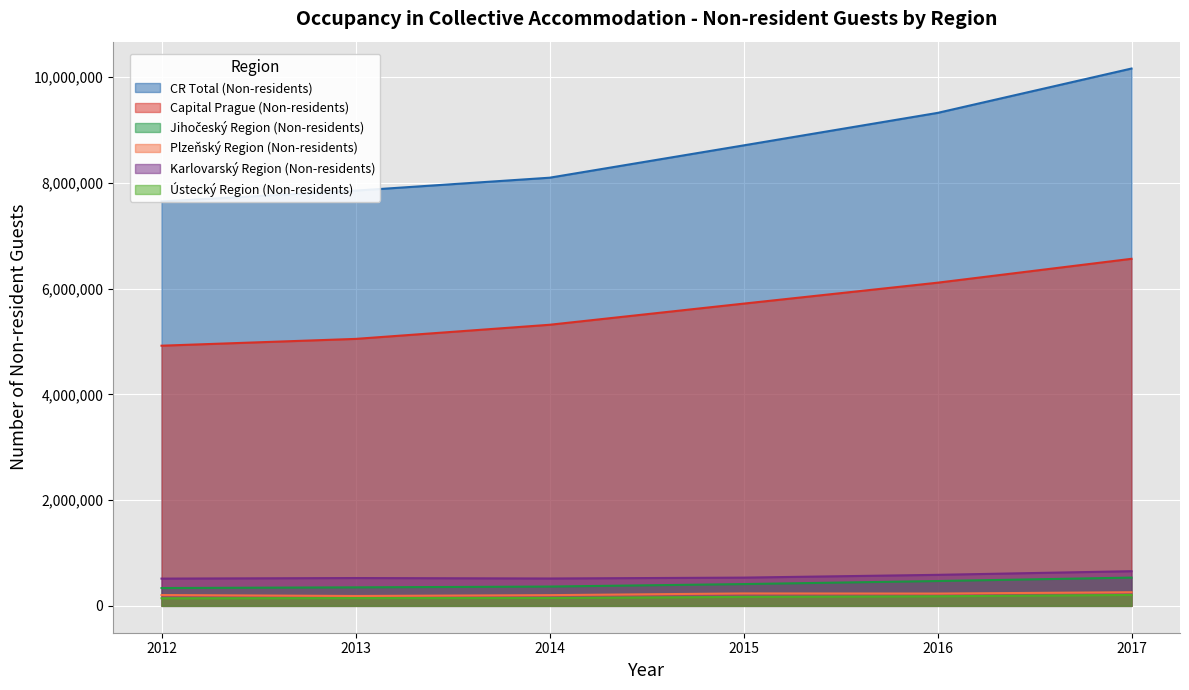

At which category is the sum across all series the highest?

2017